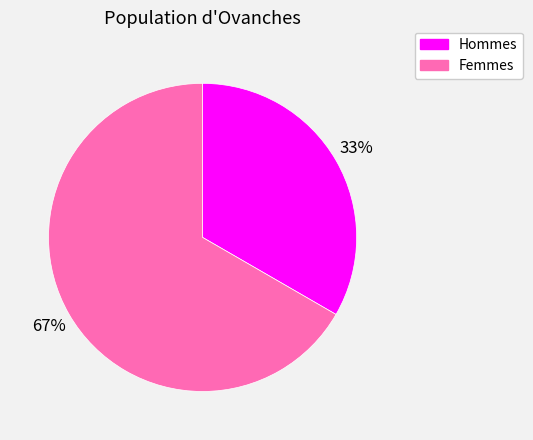

Is there a majority slice in this chart?

Yes